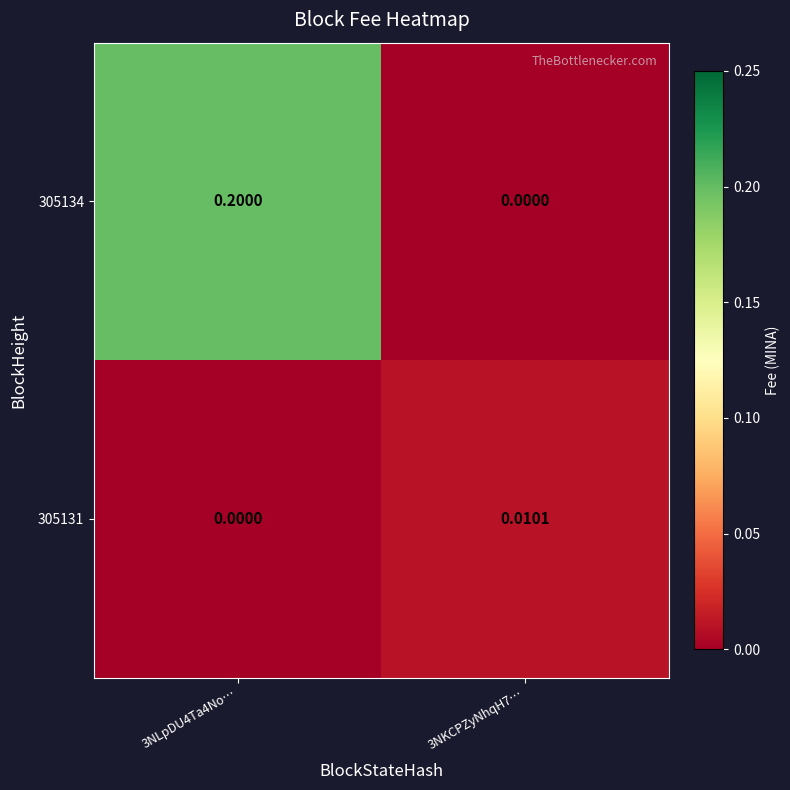

At how many categories does at least one series exceed 0?

2